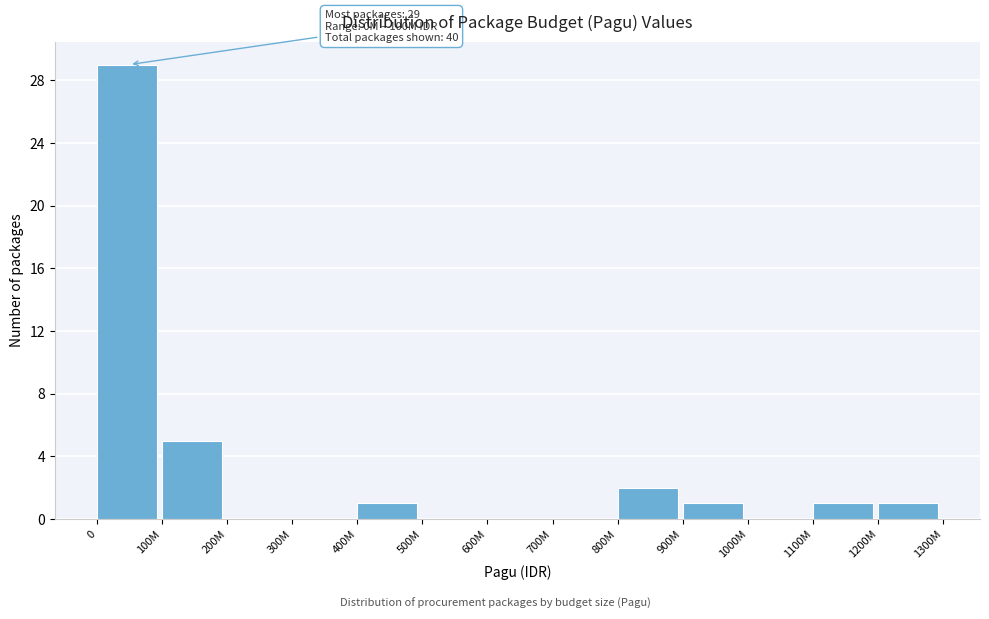

Reading right to left, transcribe all the data shown in this chart.

1200M=1	1100M=1	1000M=0	900M=1	800M=2	700M=0	600M=0	500M=0	400M=1	300M=0	200M=0	100M=5	0=29